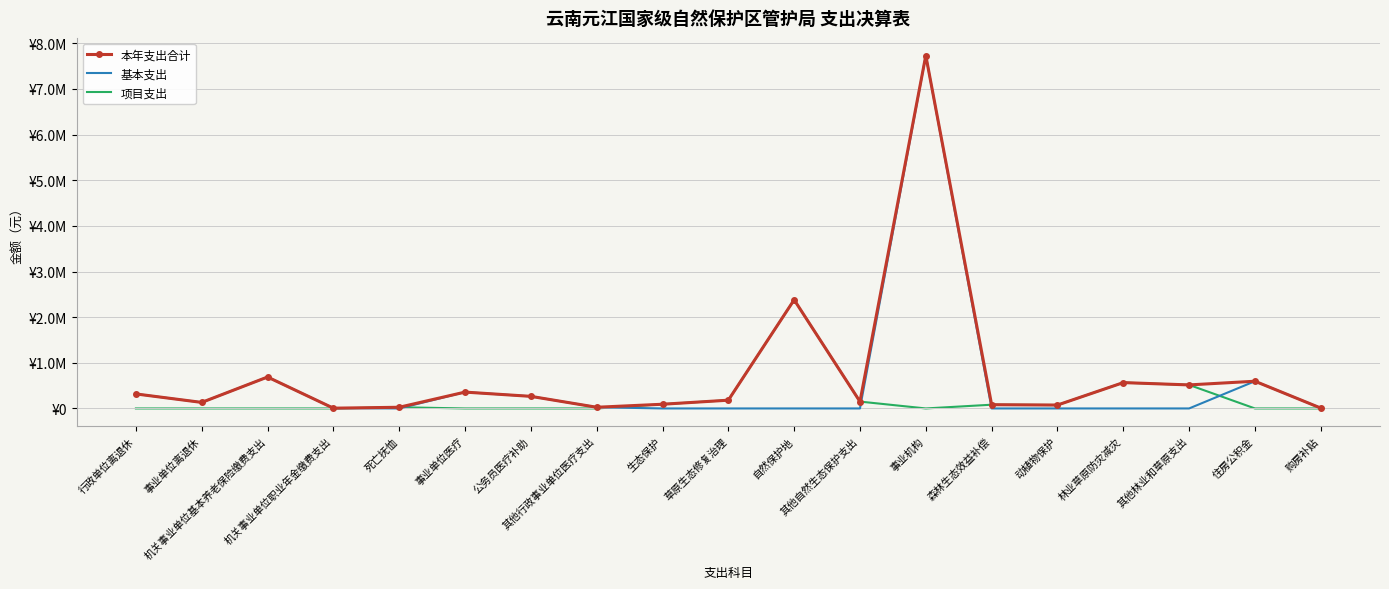

Between 购房补贴 and 机关事业单位基本养老保险缴费支出, which is larger?

机关事业单位基本养老保险缴费支出